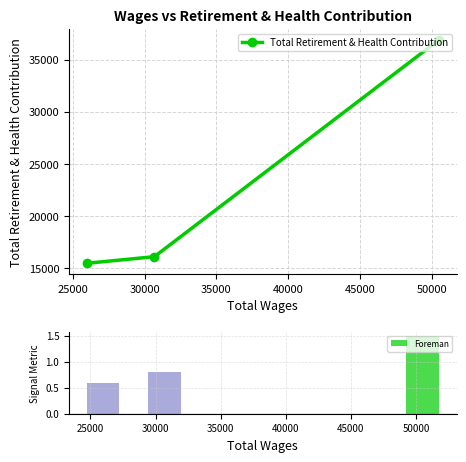

What is the minimum value shown in the chart?

15468